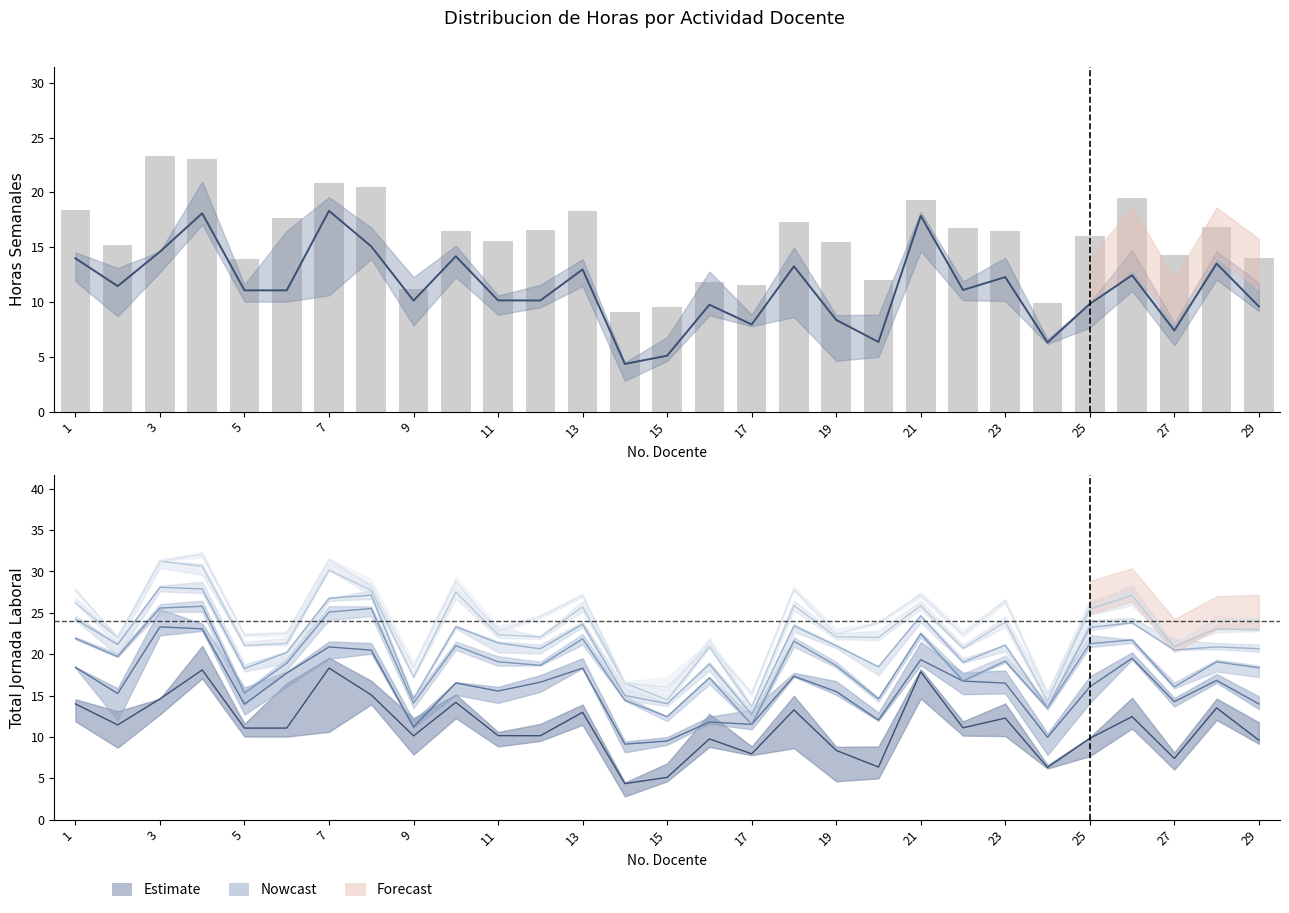

Reading right to left, transcribe all the data shown in this chart.

TOTAL H/S DOCENCIA: 9.6	13.5	7.4	12.4	9.8	6.3	12.3	11.1	17.9	6.4	8.4	13.3	7.9	9.8	5.1	4.3	13.0	10.1	10.1	14.2	10.1	15.1	18.3	11.1	11.1	18.1	14.6	11.4	14.0
Horas Totales: 14.0	16.8	14.3	19.5	16.0	9.9	16.5	16.7	19.3	12.0	15.5	17.3	11.5	11.8	9.5	9.1	18.3	16.6	15.5	16.5	11.2	20.5	20.9	17.7	13.9	23.1	23.3	15.2	18.4